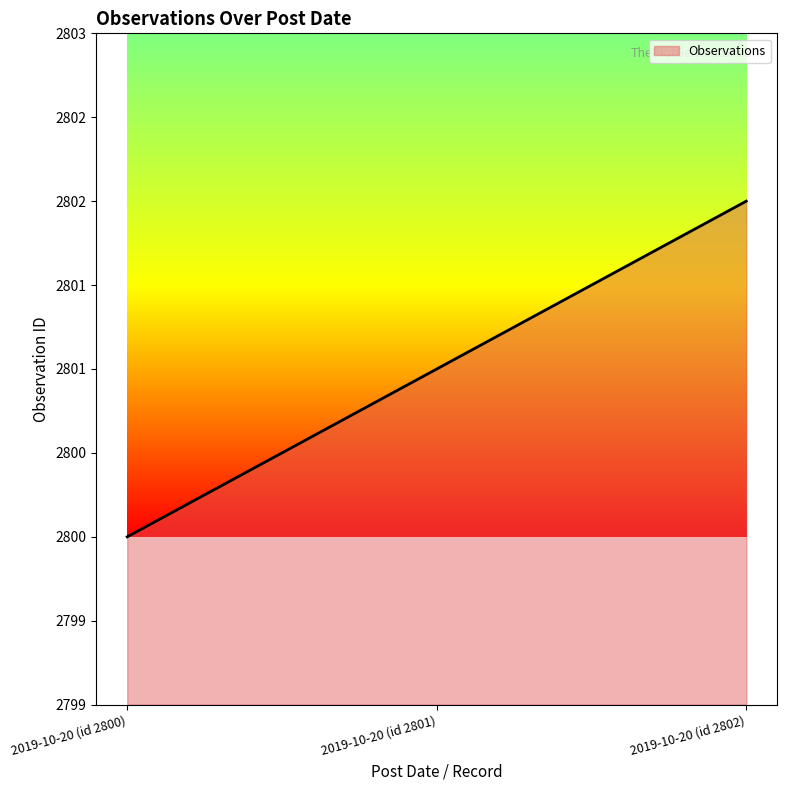

True or false: the data shows 1239 at 2019-10-20 (id 2802).

False